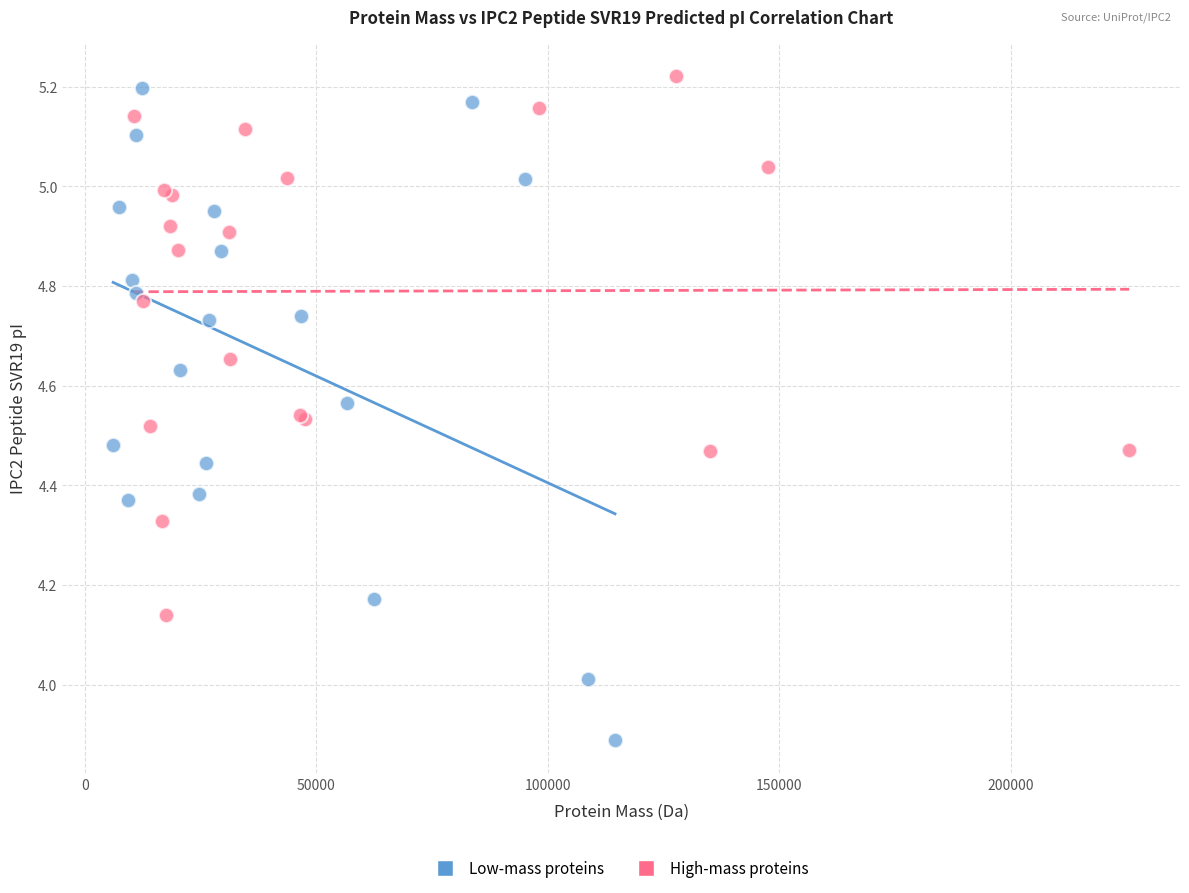

Which series reaches the maximum Y coordinate?

High-mass proteins